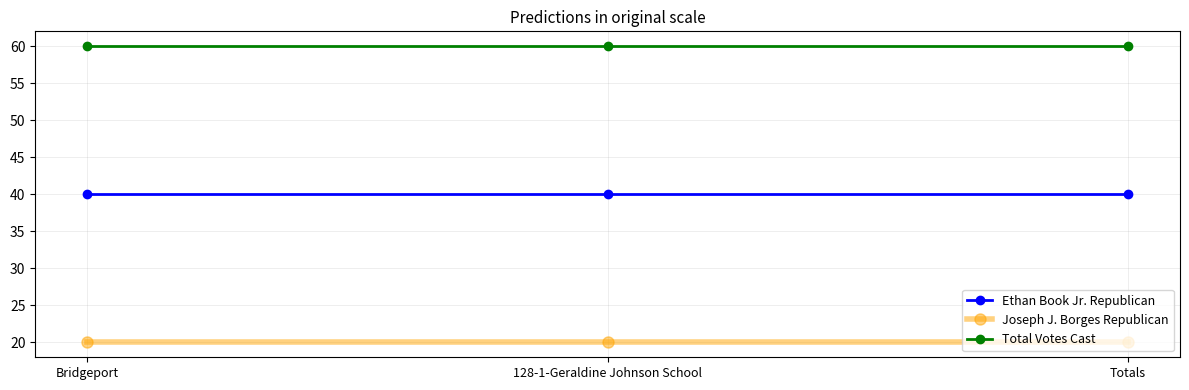

What is the label of the 3rd point from the right?

Bridgeport